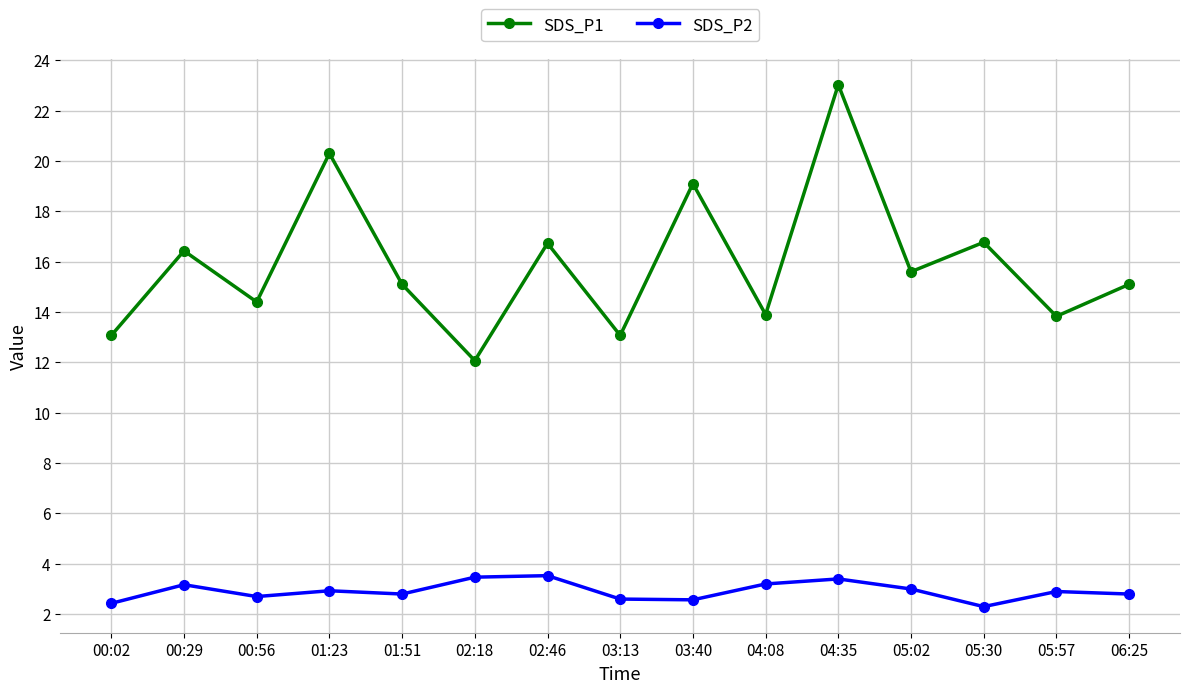

What are all the series names shown in the legend?

SDS_P1, SDS_P2